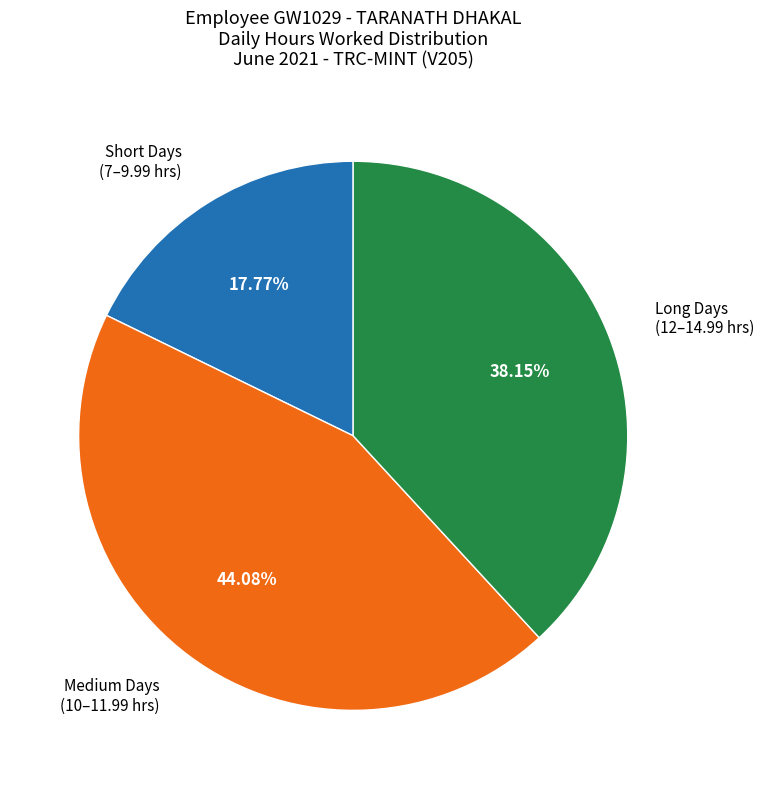

Is there a majority slice in this chart?

No